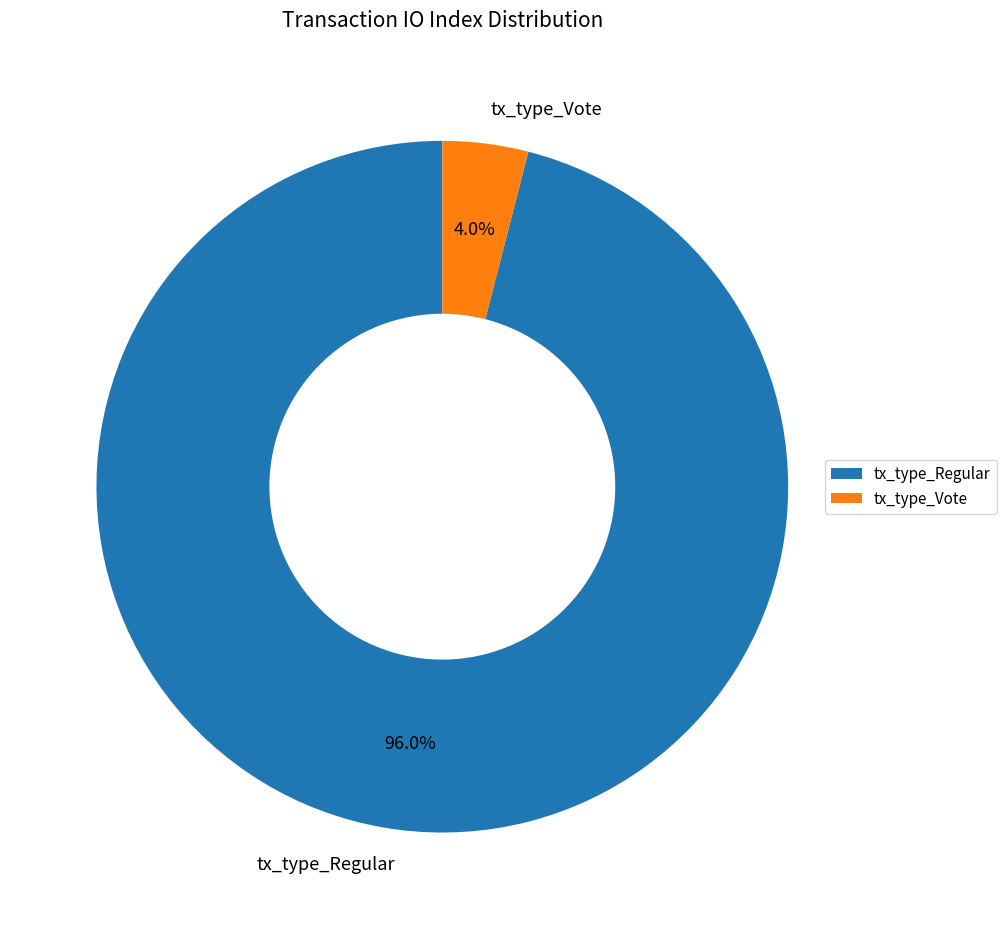

To the nearest percent, what percentage of the pie is tx_type_Vote?

4%